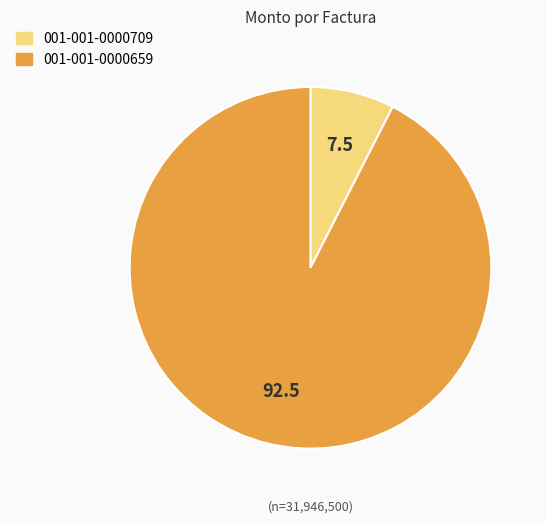

Which category accounts for the majority?

001-001-0000659